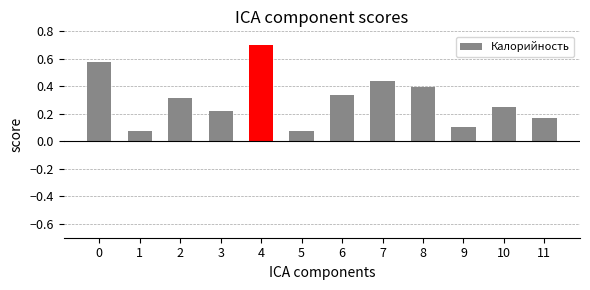

What is the maximum value shown in the chart?

0.7